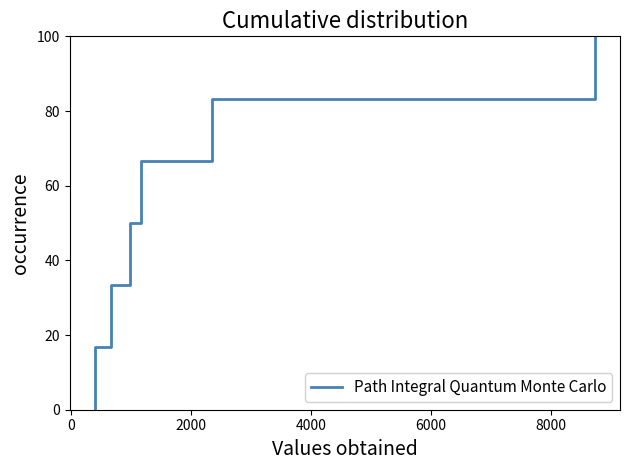

What is the maximum value shown in the chart?

100.0